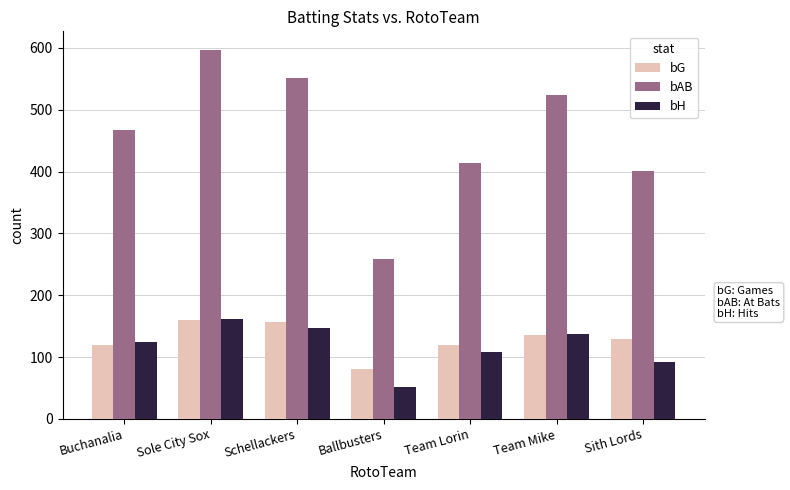

Count the number of categories in the chart.

7